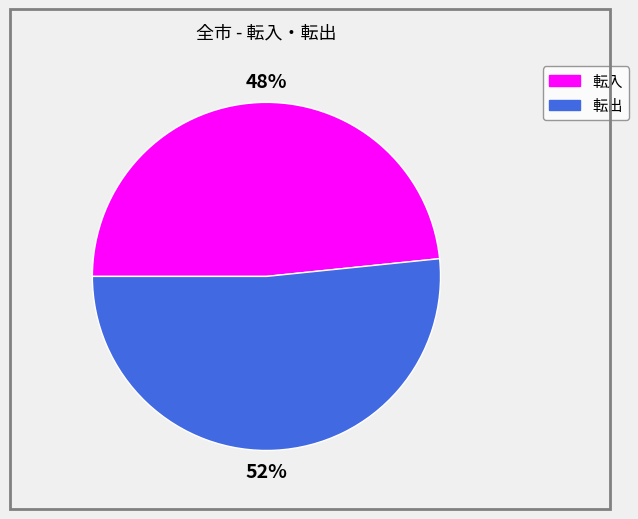

Combined, do 転入 and 転出 account for over 50%?

Yes